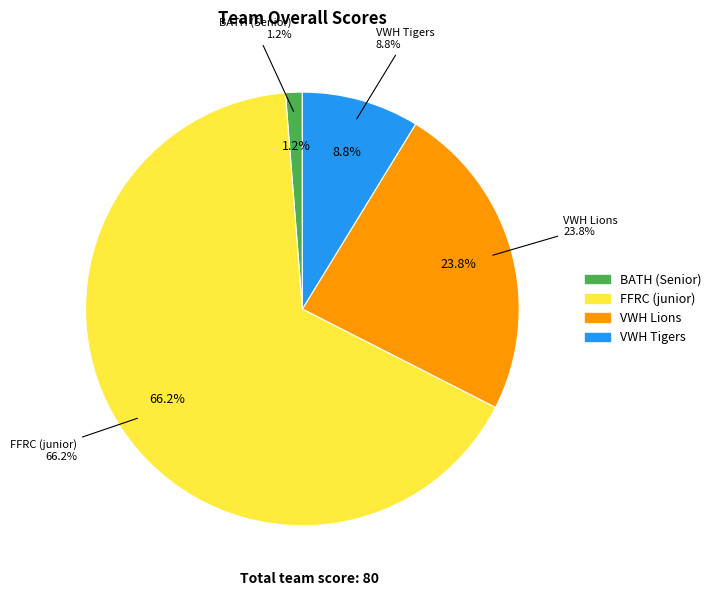

Rank the categories by value from lowest to highest.

BATH (Senior), VWH Tigers, VWH Lions, FFRC (junior)